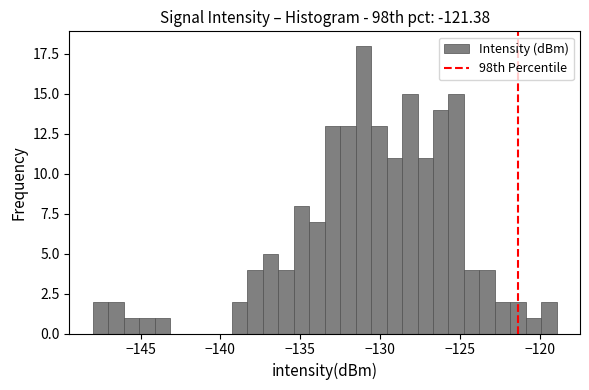

Read against the x-axis, roughly where is the centre of the tallest bar?

-131.0